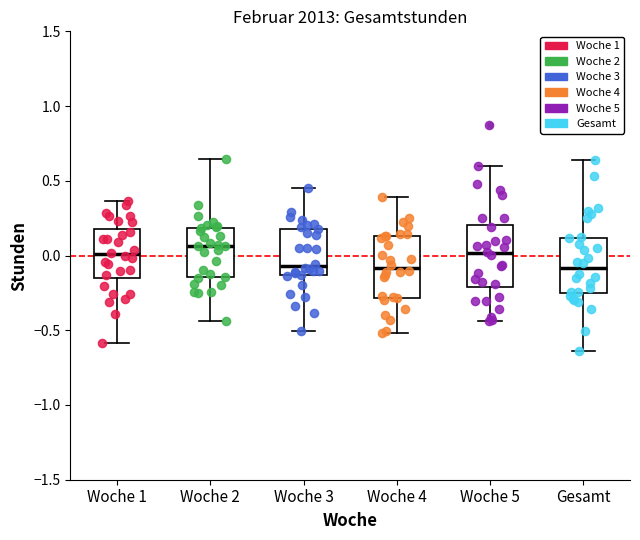

Reading left to right, read every box against the y-axis: the position of its median line, the range the box covers, and the ends of its whiskers. The values are not printed on the chart, so give them approximately, as read against the axis.

Woche 1: median 0.00, box -0.15 to 0.20, whiskers -0.60 to 0.35
Woche 2: median 0.05, box -0.15 to 0.20, whiskers -0.45 to 0.65
Woche 3: median -0.05, box -0.15 to 0.20, whiskers -0.50 to 0.45
Woche 4: median -0.10, box -0.30 to 0.15, whiskers -0.50 to 0.40
Woche 5: median 0.00, box -0.20 to 0.20, whiskers -0.45 to 0.60
Gesamt: median -0.10, box -0.25 to 0.10, whiskers -0.65 to 0.65